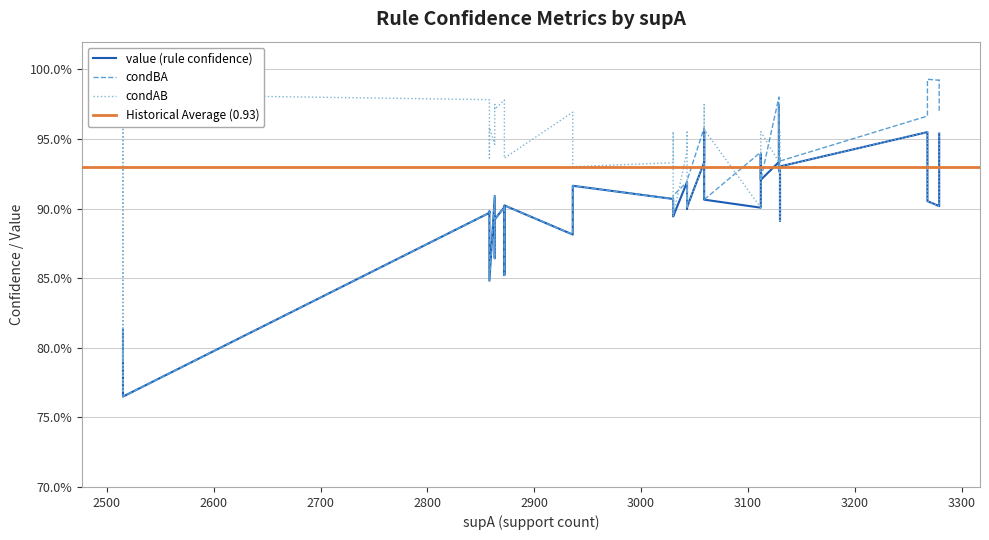

Rank the categories by condBA value from lowest to highest.

39, 37, 38, 36, 35, 34, 33, 32, 30, 28, 27, 26, 25, 22, 20, 19, 17, 16, 15, 29, 14, 13, 23, 12, 11, 10, 9, 31, 6, 24, 1, 8, 2, 3, 0, 7, 21, 5, 4, 18